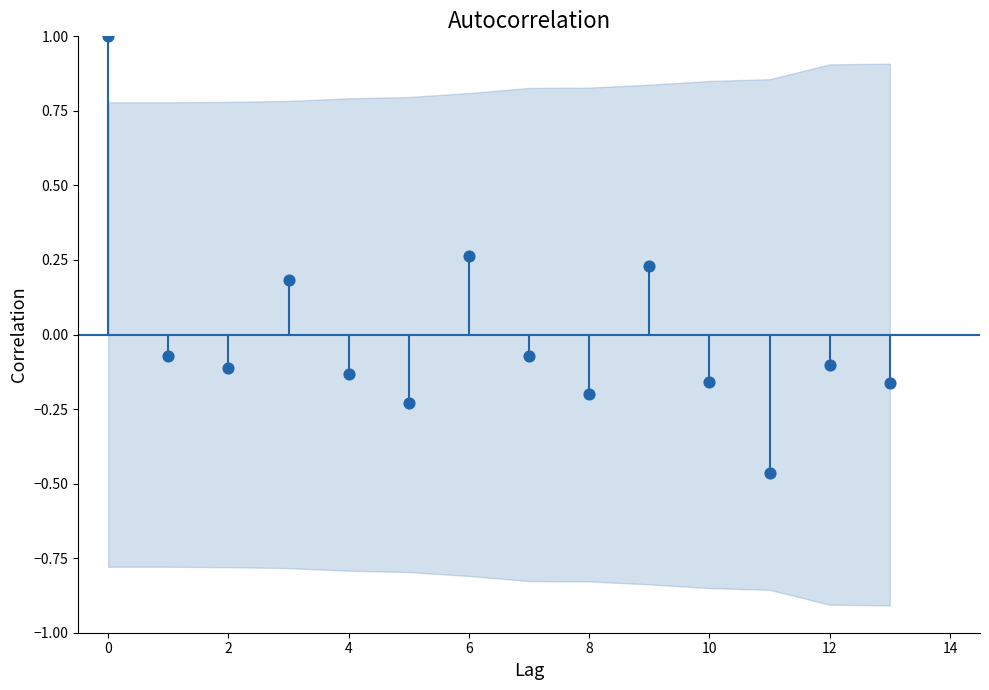

What is the range of Y values (max minus min)?

1.5